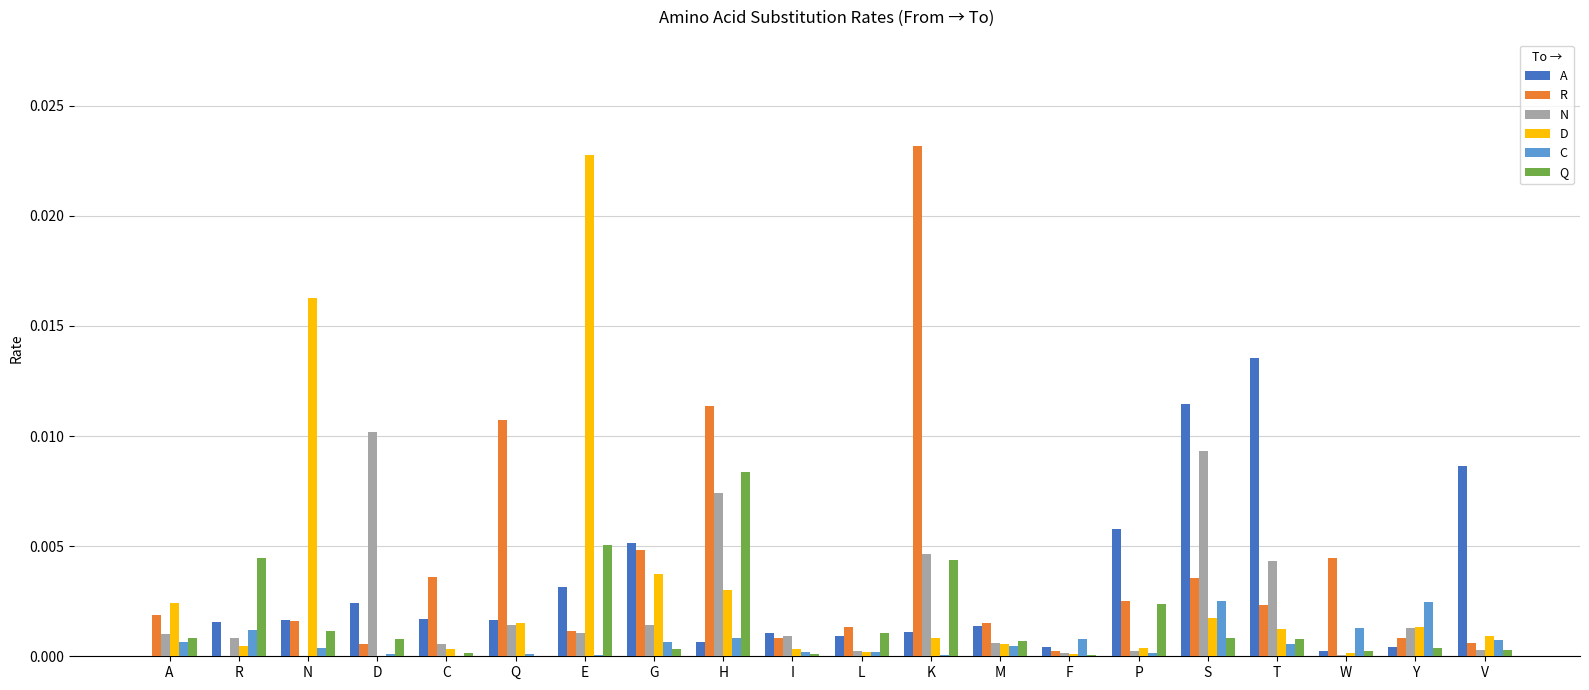

The value of R at I is 0.0. True or false?

True